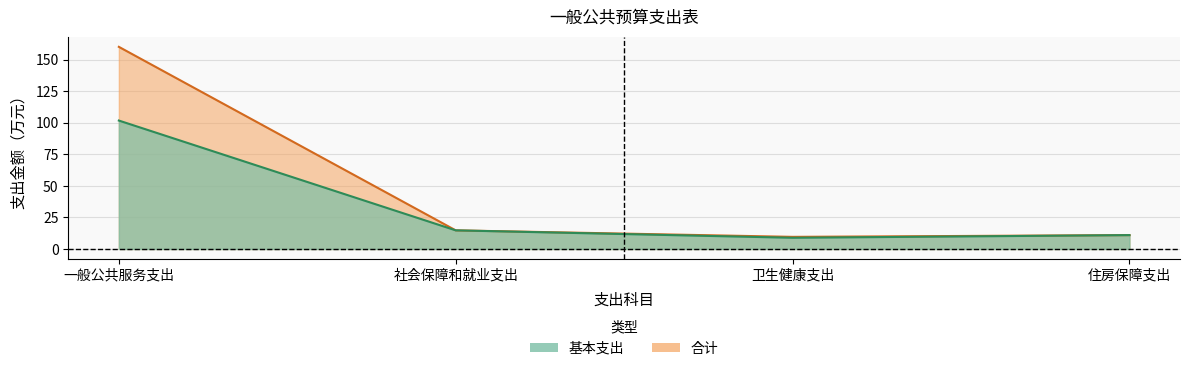

Reading left to right, transcribe all the data shown in this chart.

合计: 160.1	14.8	9.6	11.0
基本支出: 101.7	14.8	8.9	11.0